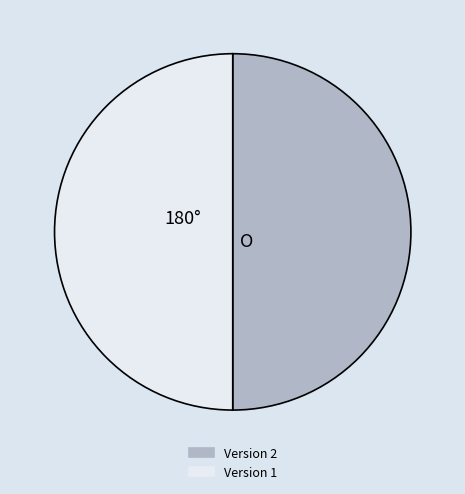

Count the number of slices in the pie.

2